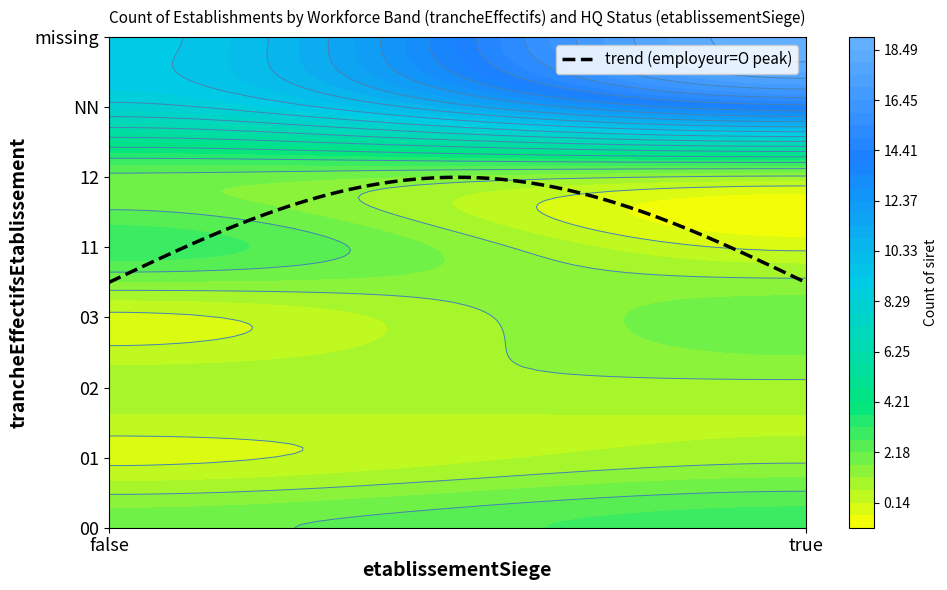

What is the average value of the 11 series?

2